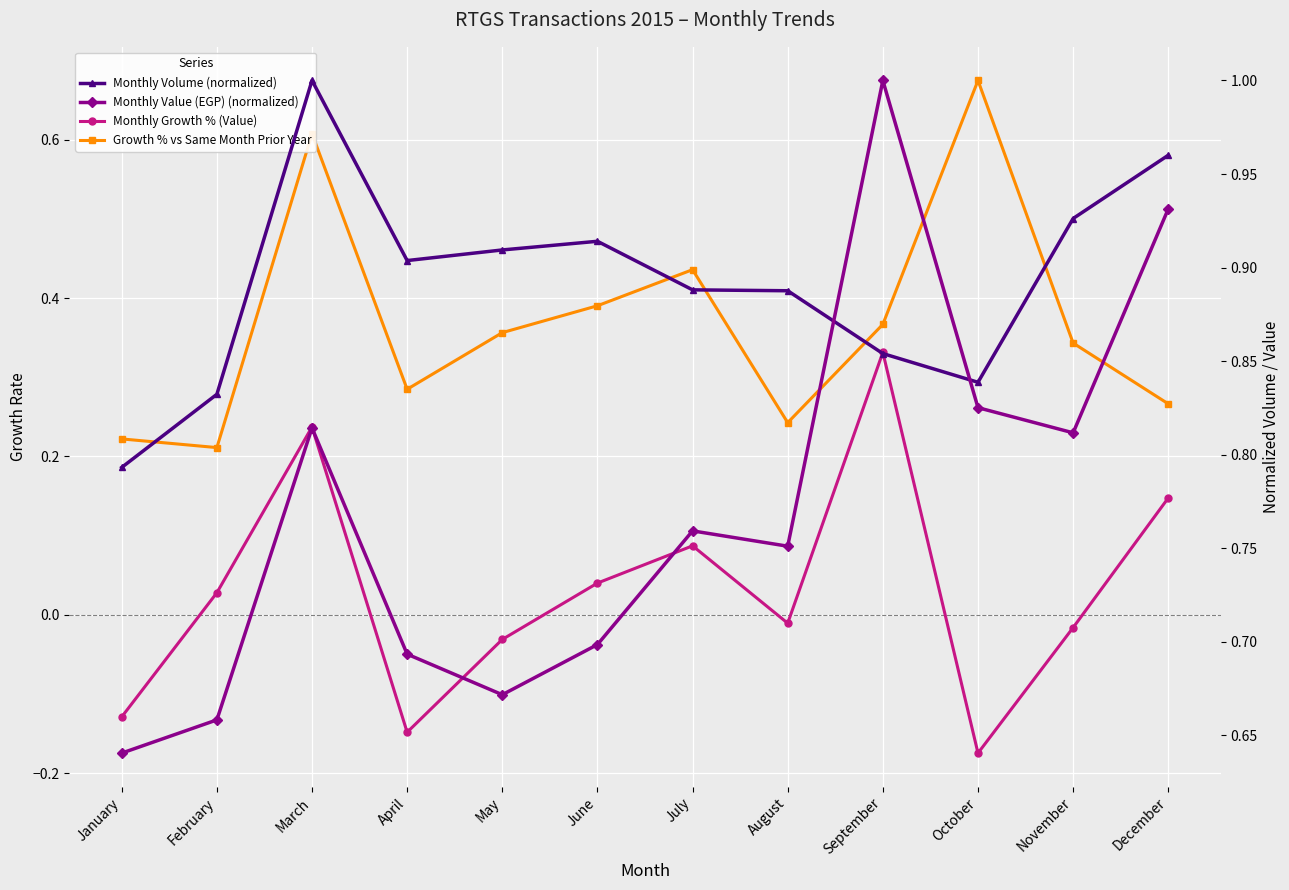

How many times do Monthly Volume (normalized) and Monthly Value (EGP) (normalized) cross each other?

2